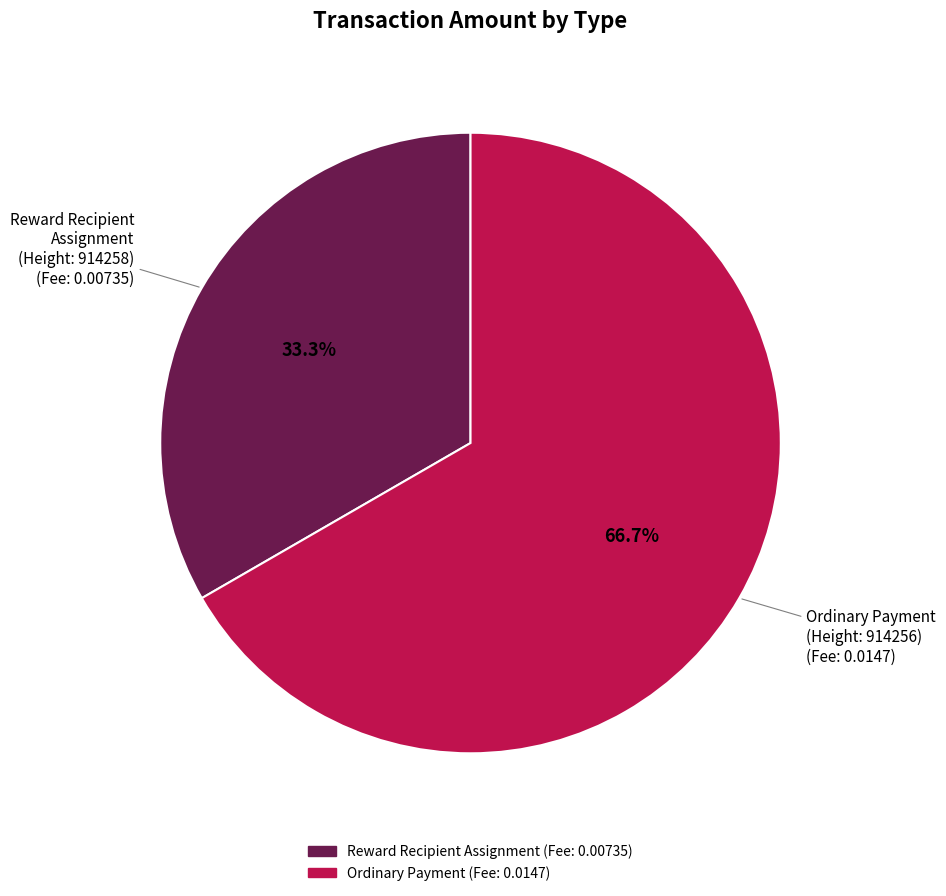

What is the majority slice?

Ordinary Payment
(914256)